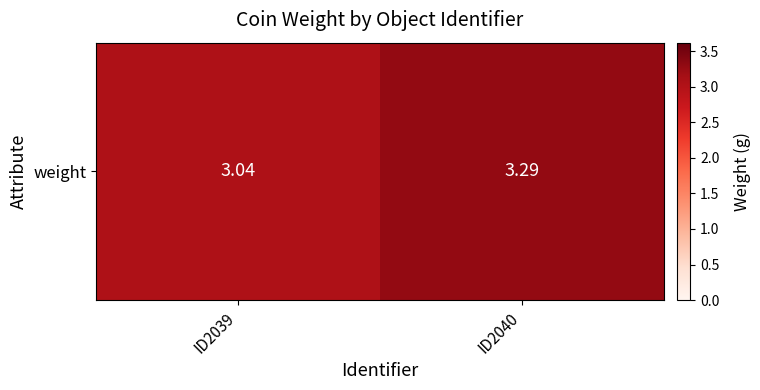

Reading left to right, extract all data points from this chart.

ID2039=3.0	ID2040=3.3